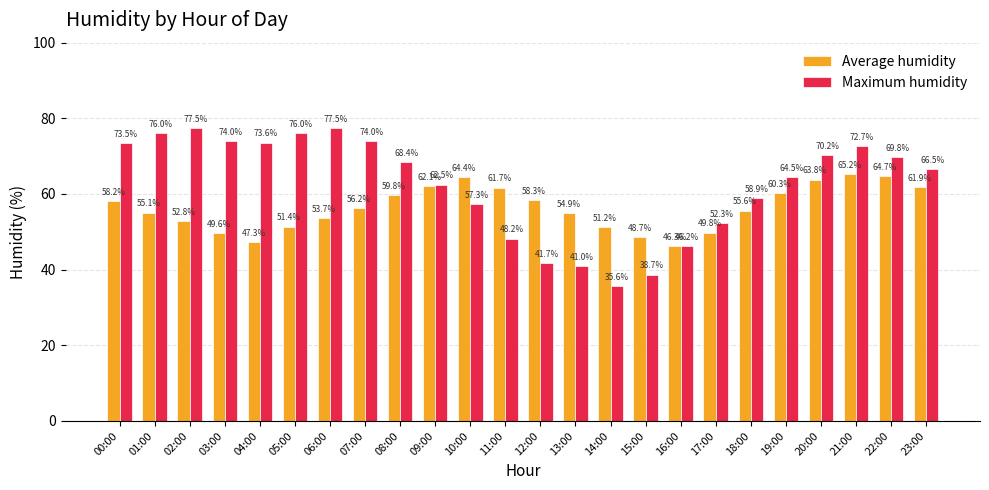

How many bars are there in each group?

2